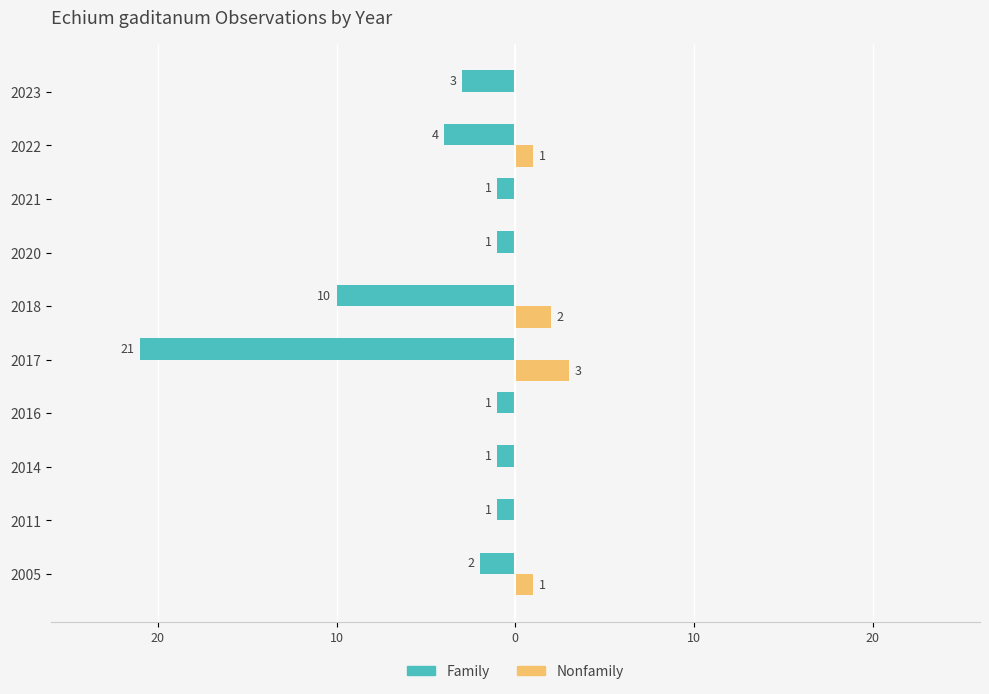

What are all the series names shown in the legend?

Family, Nonfamily